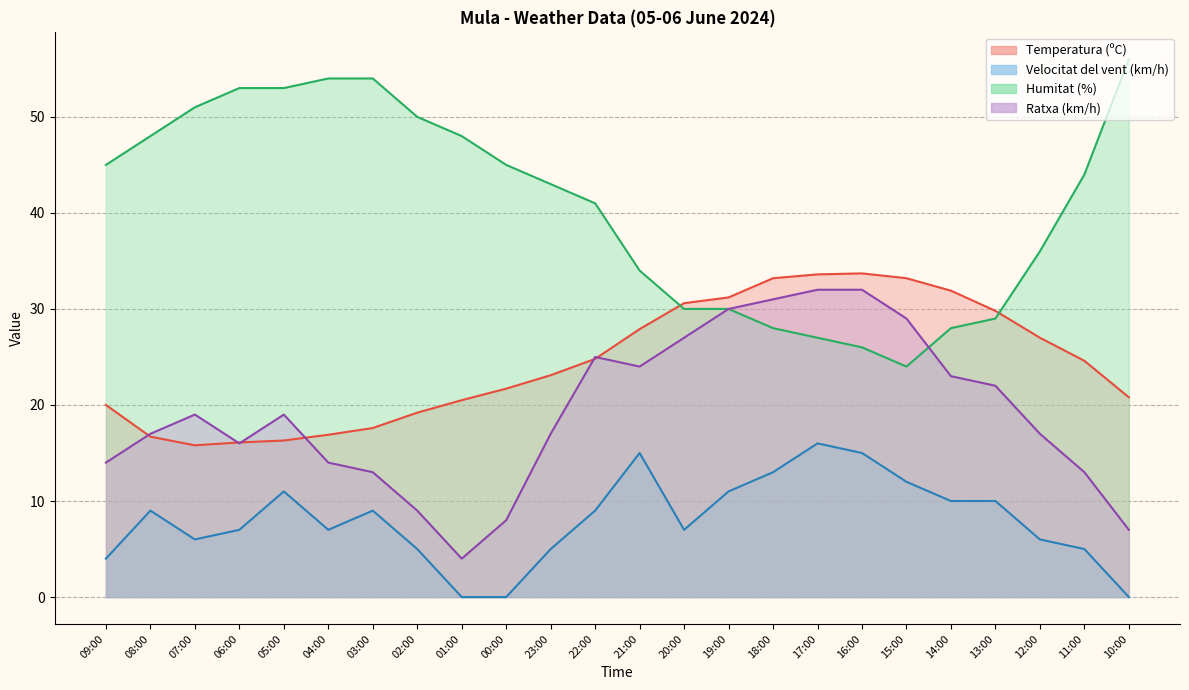

True or false: Ratxa (km/h) and Velocitat del vent (km/h) intersect in this chart.

False